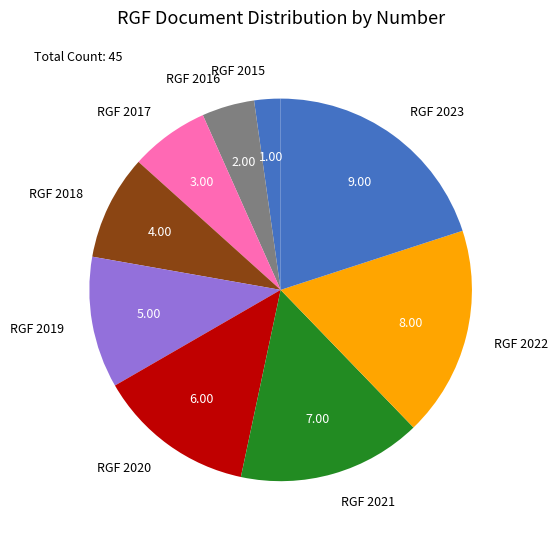

Do RGF 2021 and RGF 2015 together represent more than half of the pie?

No